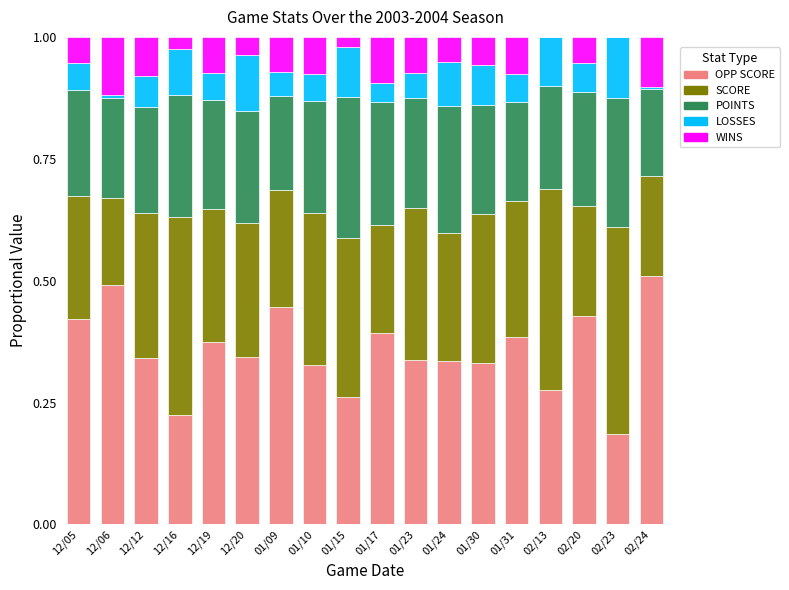

What is the total value across all series at 02/13?

1.0